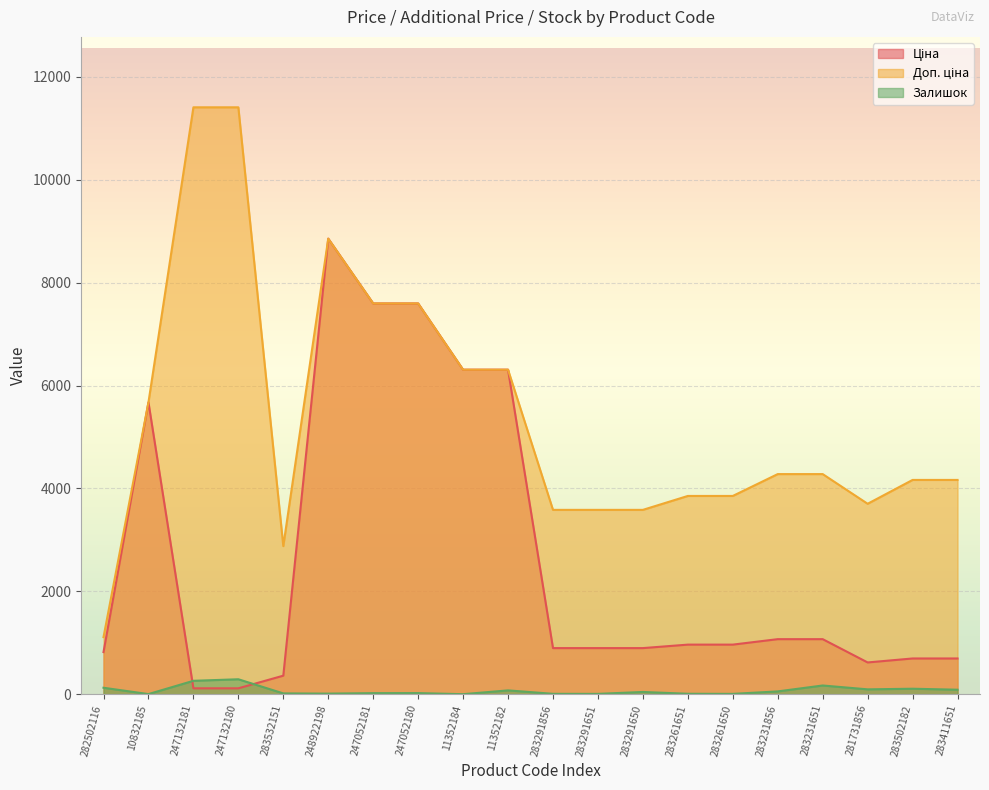

How many values in the Залишок series are below 43?

10